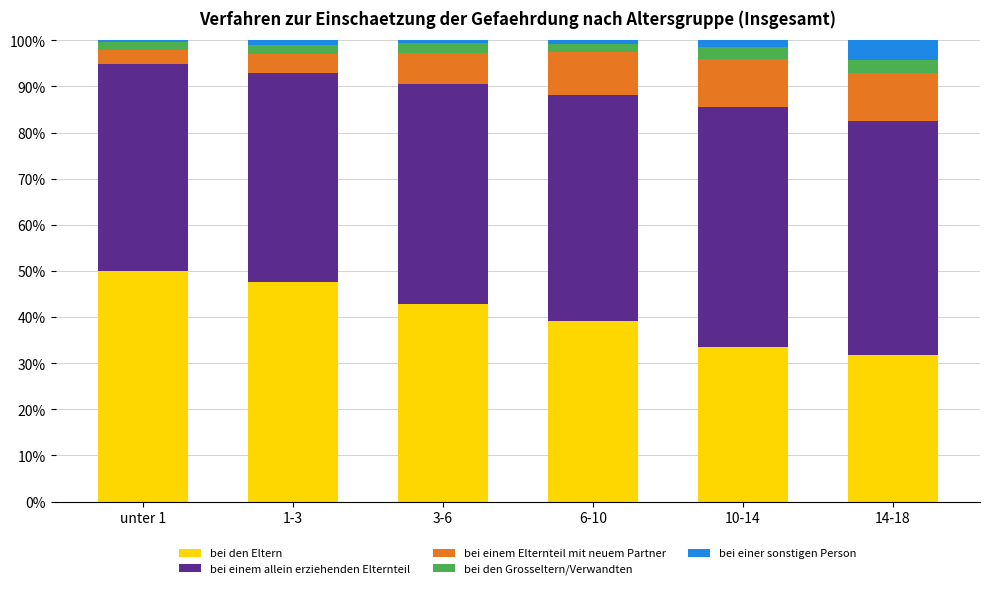

What is the highest value of the bei den Eltern series?

50.0